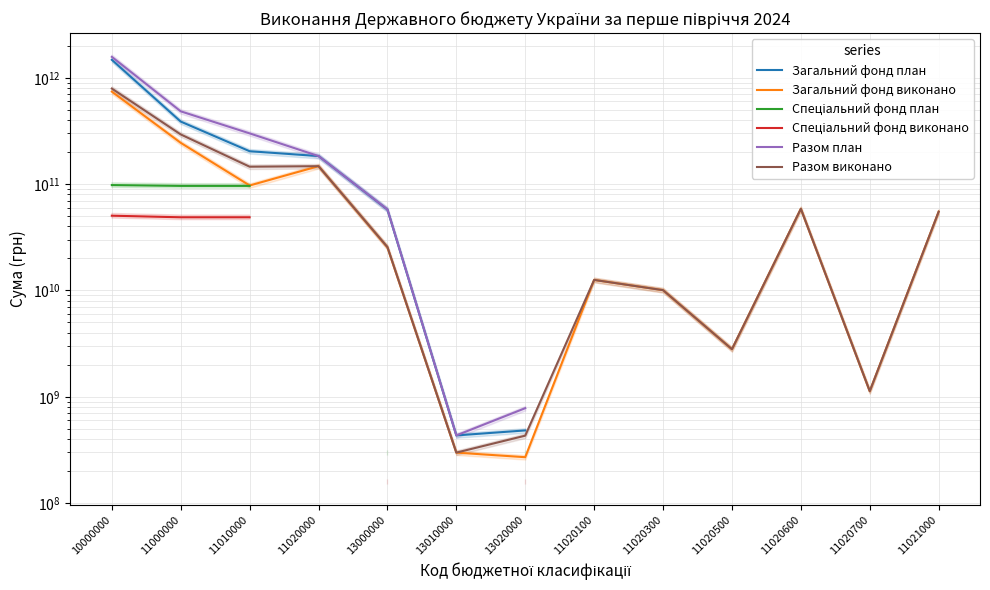

What is the label of the 13th point from the right?

10000000